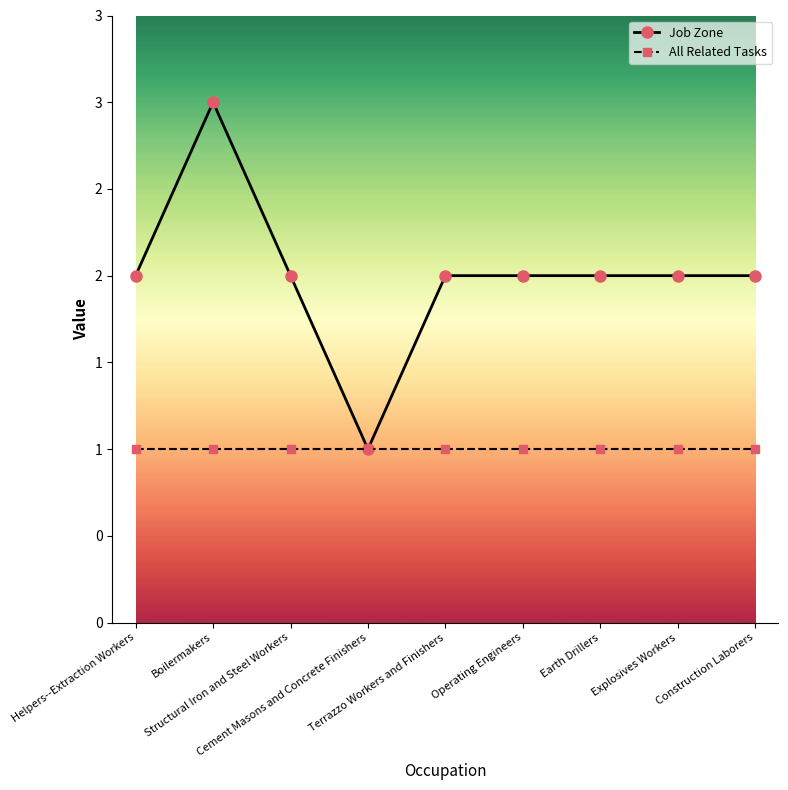

True or false: All Related Tasks and Job Zone cross at least once.

False